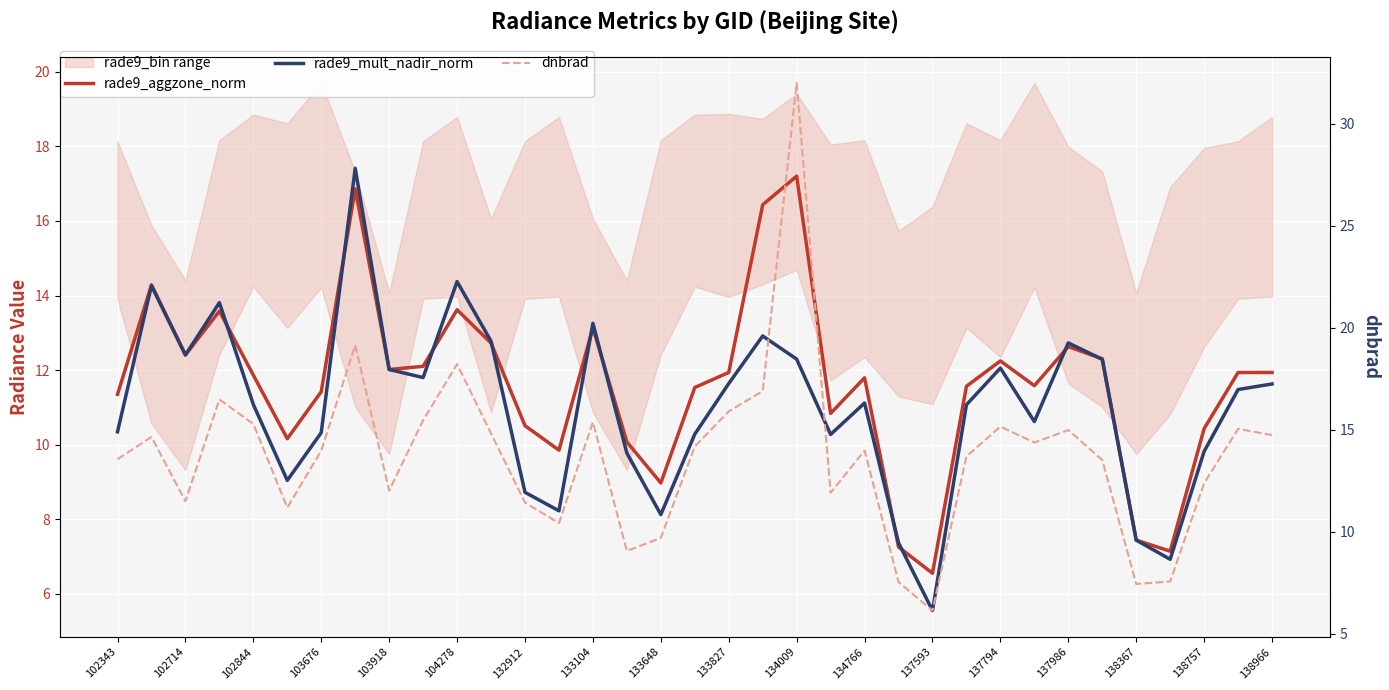

What is the sum of the rade9_aggzone_norm values at 134009 and 134766?

29.0